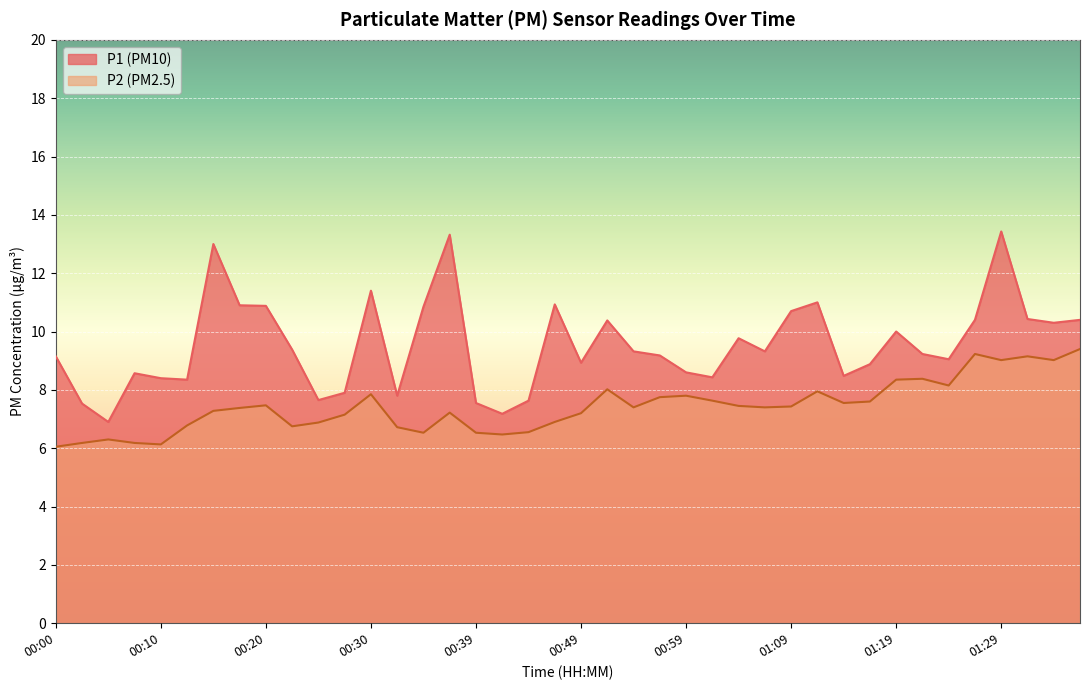

Between 00:32 and 00:47, which series saw the biggest shift?

P1